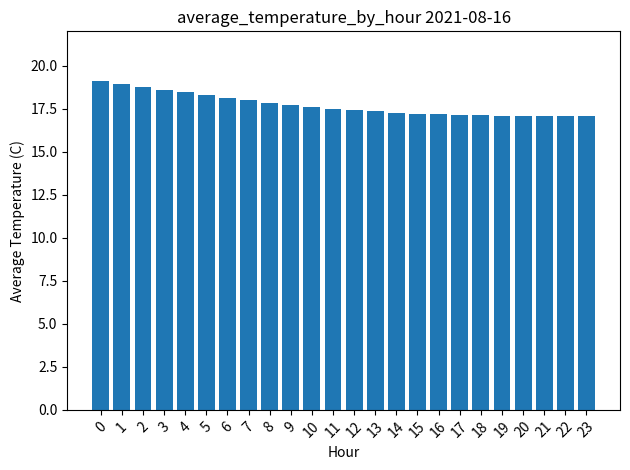

How many bars are there in total?

24